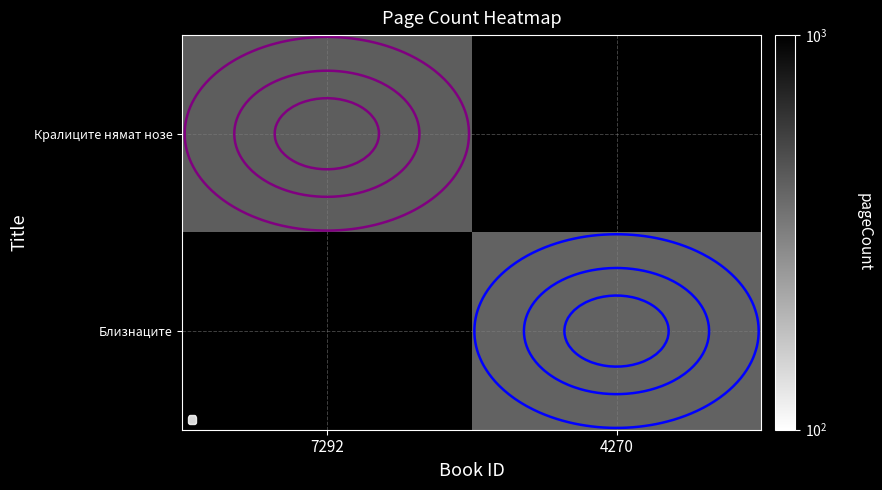

Which category has the highest value across all series?

7292